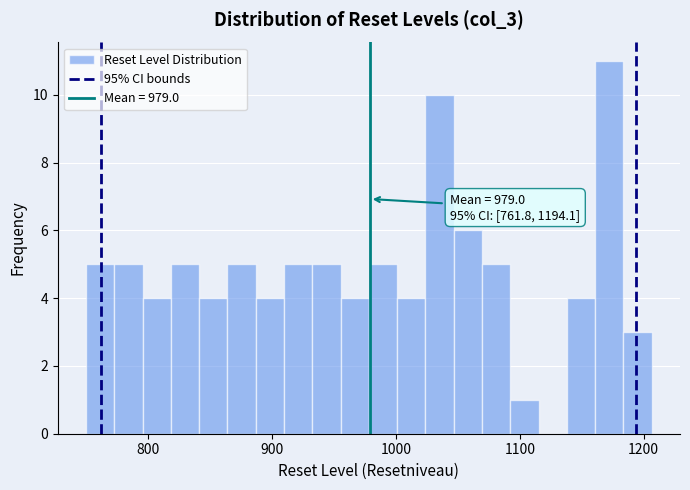

Read against the x-axis, roughly where is the centre of the tallest bar?

1170